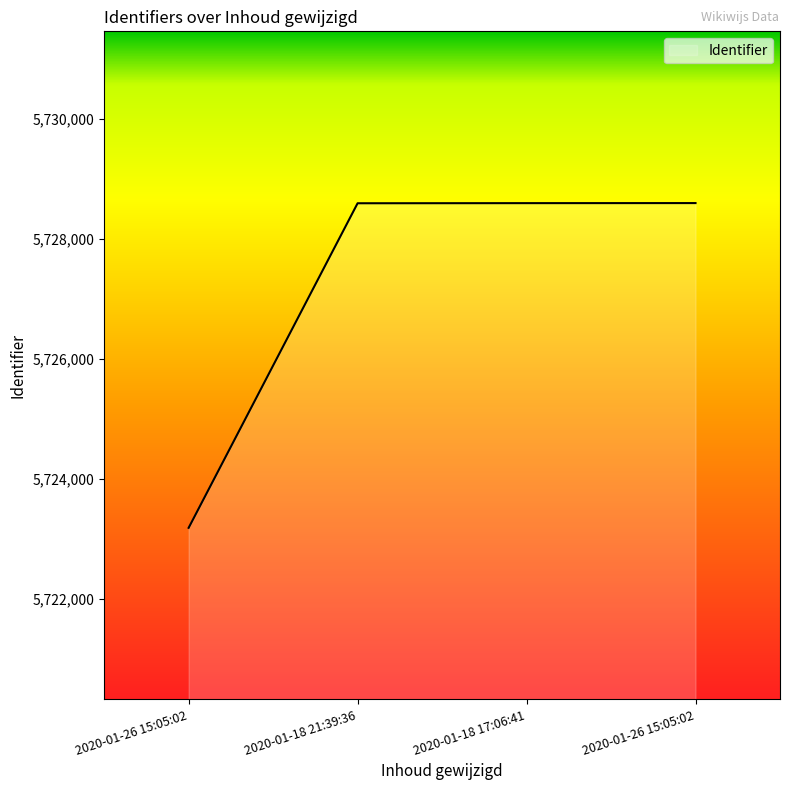

What is the value of the 1st point from the left?

5723184